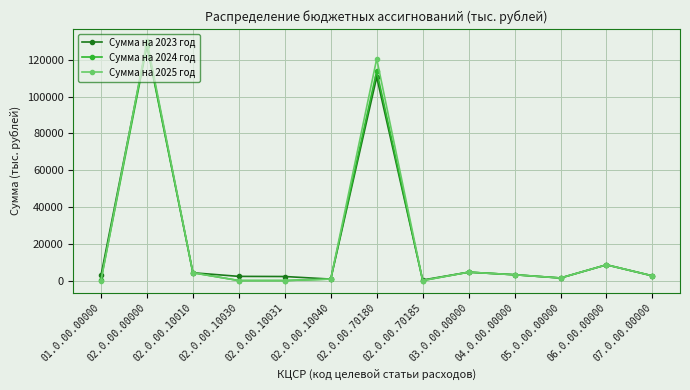

The Сумма на 2025 год series shows 57505.1 at 02.0.00.70185. True or false?

False